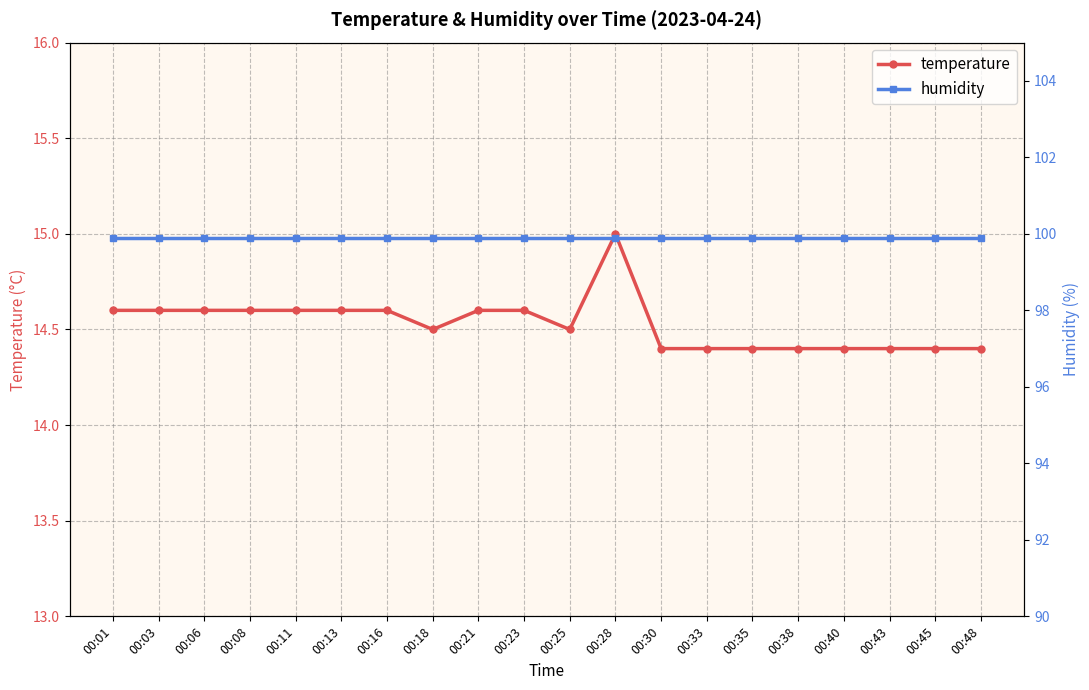

What is the value of the temperature point at the 15th from the left?

14.4